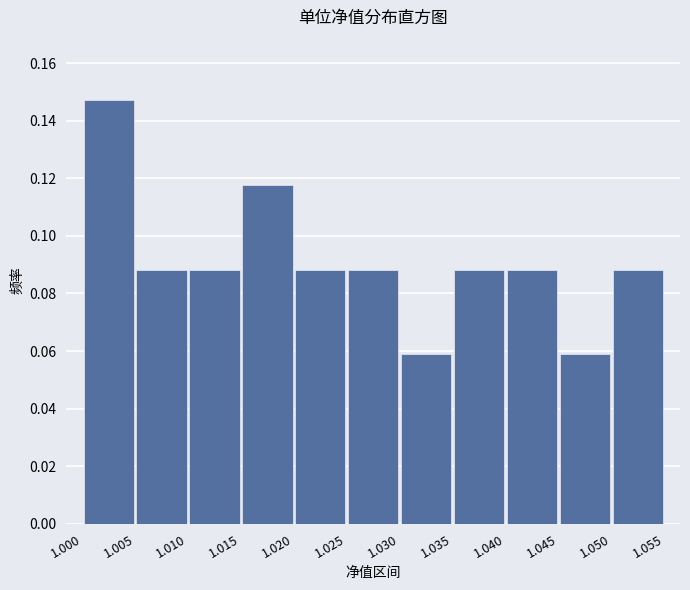

Reading left to right, list every bar in this chart as the range it spans on the x-axis followed by its height. The values are not printed on the chart, so give them approximately, as read against the axis.

1.000 to 1.005: 0.148
1.005 to 1.010: 0.088
1.010 to 1.015: 0.088
1.015 to 1.020: 0.118
1.020 to 1.025: 0.088
1.025 to 1.030: 0.088
1.030 to 1.035: 0.058
1.035 to 1.040: 0.088
1.040 to 1.045: 0.088
1.045 to 1.050: 0.058
1.050 to 1.055: 0.088